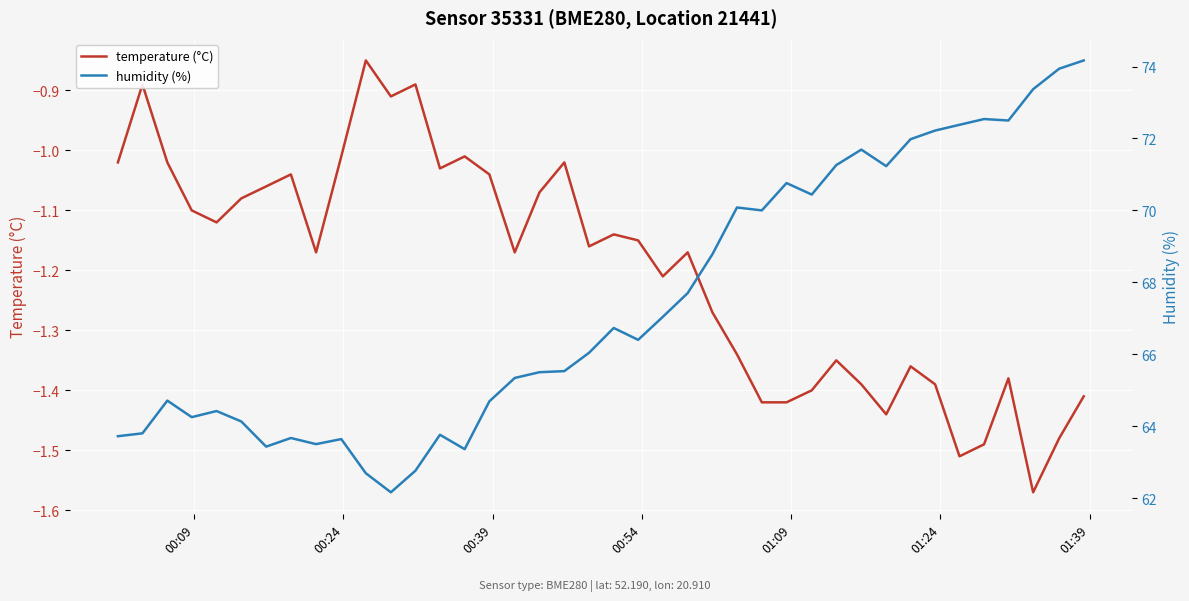

Reading left to right, what are all the values shown in this chart?

temperature (°C): -1.0	-0.9	-1.0	-1.1	-1.1	-1.1	-1.1	-1.0	-1.2	-1.0	-0.8	-0.9	-0.9	-1.0	-1.0	-1.0	-1.2	-1.1	-1.0	-1.2	-1.1	-1.1	-1.2	-1.2	-1.3	-1.3	-1.4	-1.4	-1.4	-1.4	-1.4	-1.4	-1.4	-1.4	-1.5	-1.5	-1.4	-1.6	-1.5	-1.4
humidity (%): 63.7	63.8	64.7	64.2	64.4	64.1	63.4	63.7	63.5	63.6	62.7	62.2	62.8	63.8	63.4	64.7	65.3	65.5	65.5	66.0	66.7	66.4	67.0	67.7	68.8	70.1	70.0	70.8	70.4	71.3	71.7	71.2	72.0	72.2	72.4	72.5	72.5	73.4	73.9	74.2